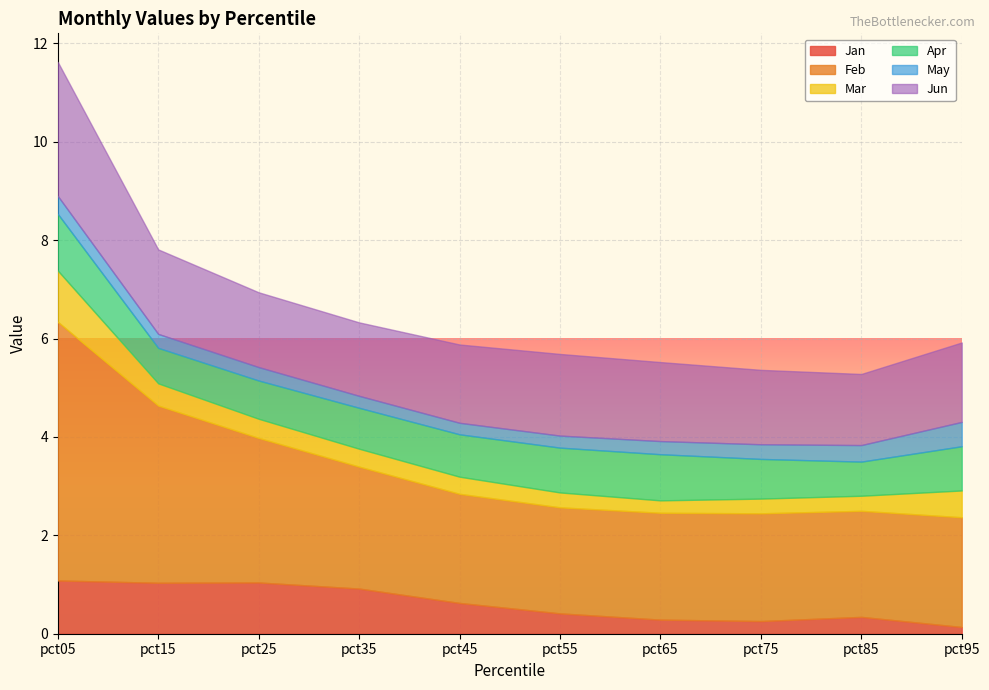

True or false: Apr and Jun cross at least once.

False